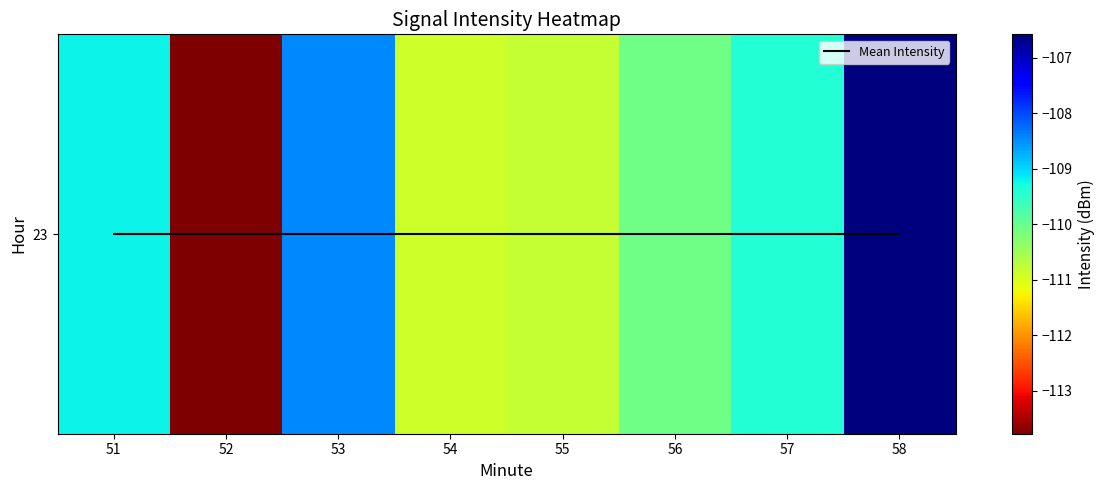

At which category is the sum across all series the highest?

58